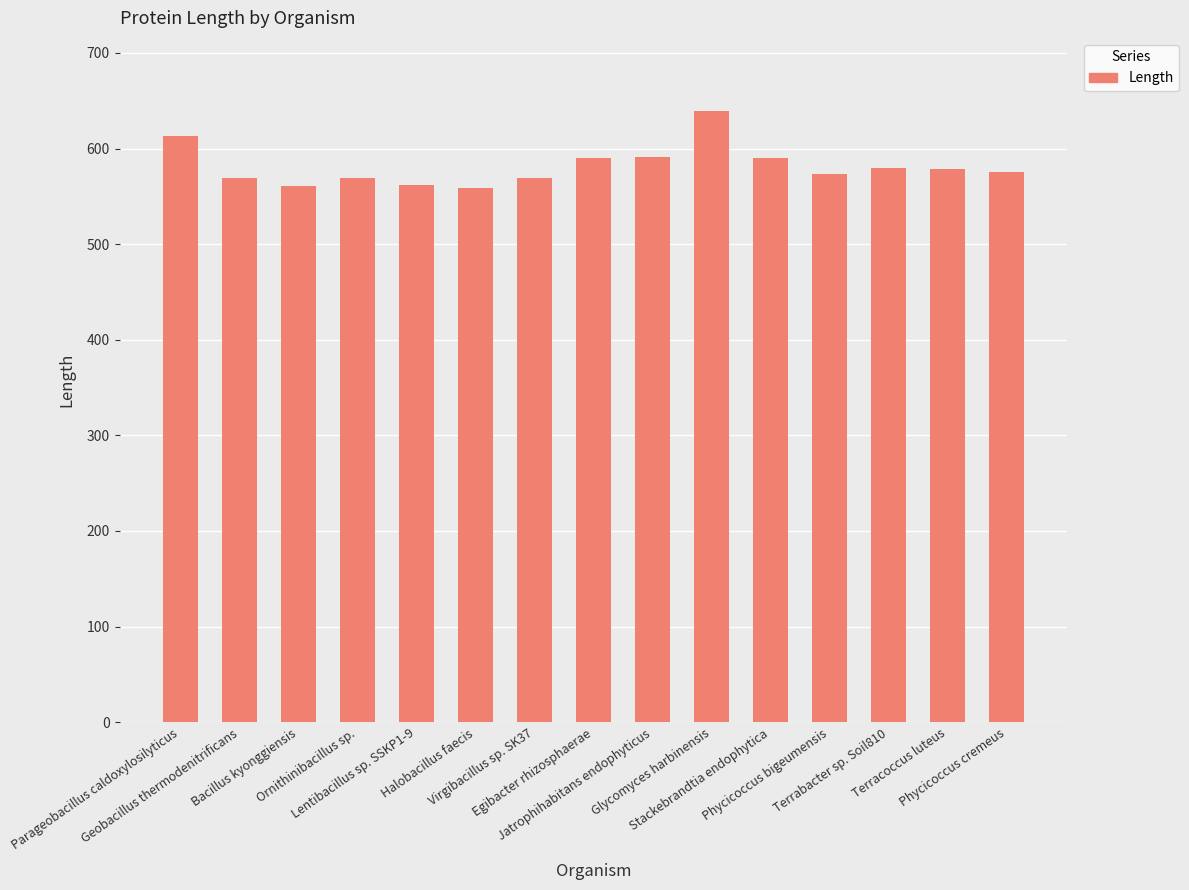

True or false: the data shows 379 at Glycomyces harbinensis.

False